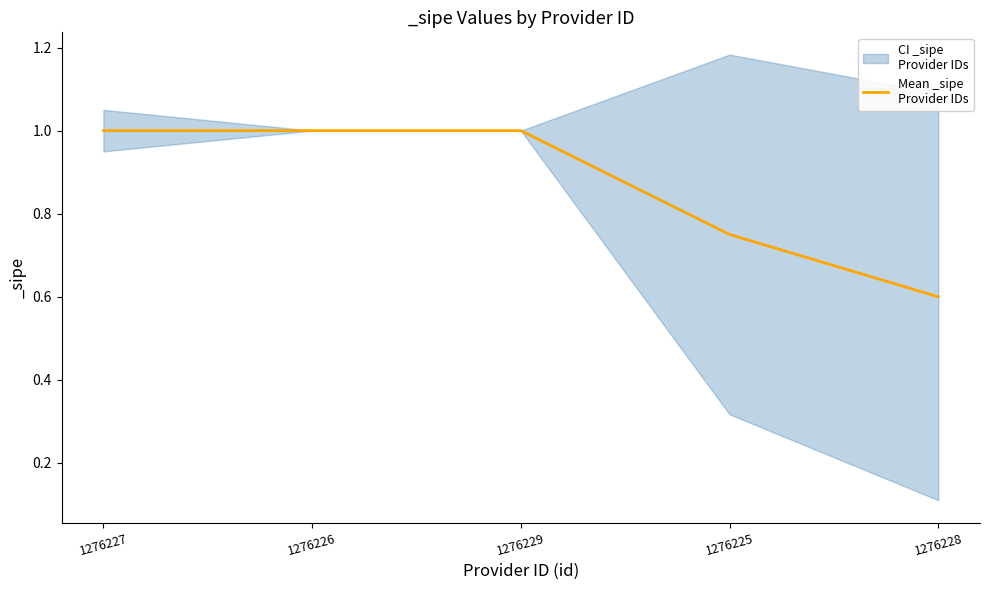

Reading left to right, list all the values displayed in this chart.

1276227=1.0	1276226=1.0	1276229=1.0	1276225=0.8	1276228=0.6